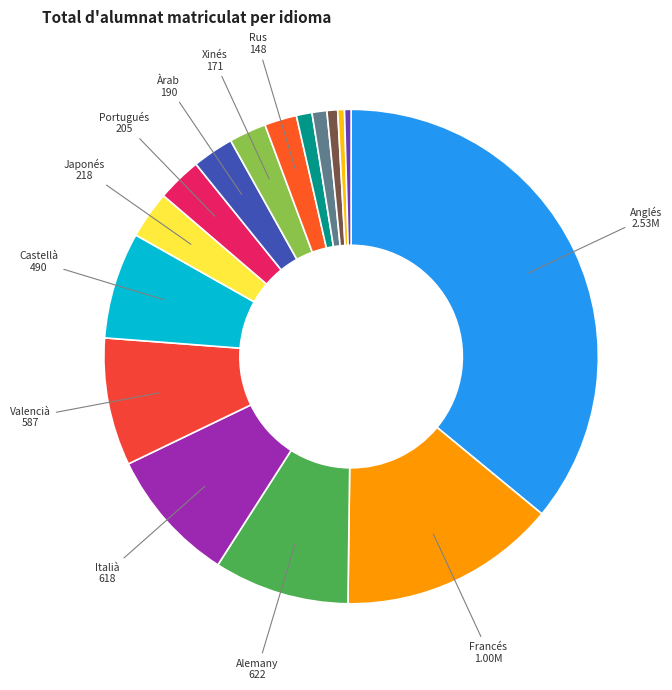

What is the largest slice in the pie chart?

Anglés